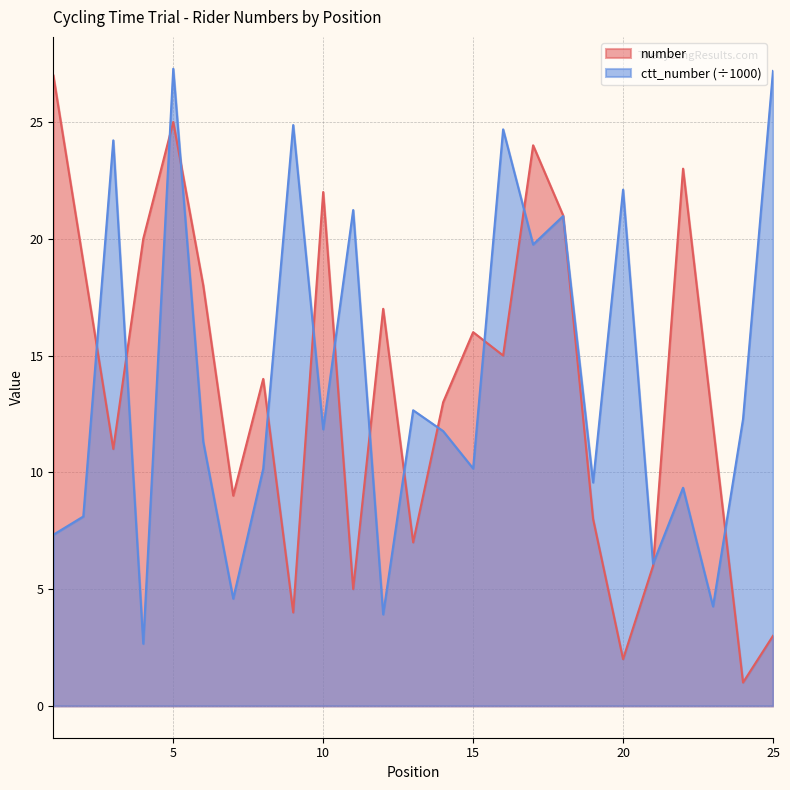

Which series changed the most between 7 and 16?

ctt_number